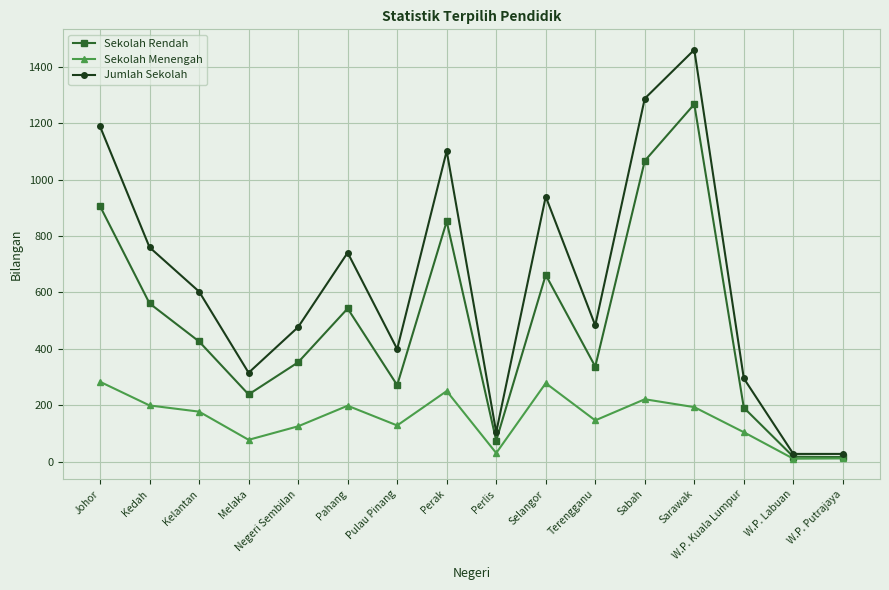

The value of Sekolah Rendah at Negeri Sembilan is 472. True or false?

False